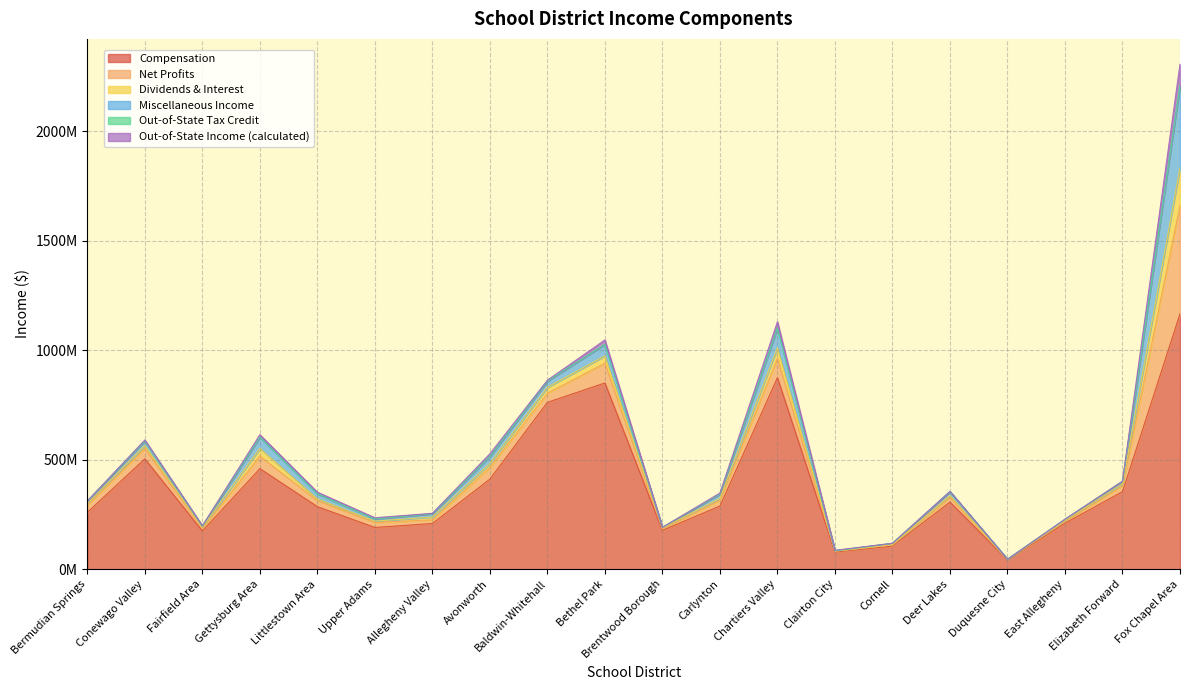

What is the average value of the Out-of-State Income (calculated) series?

10049094